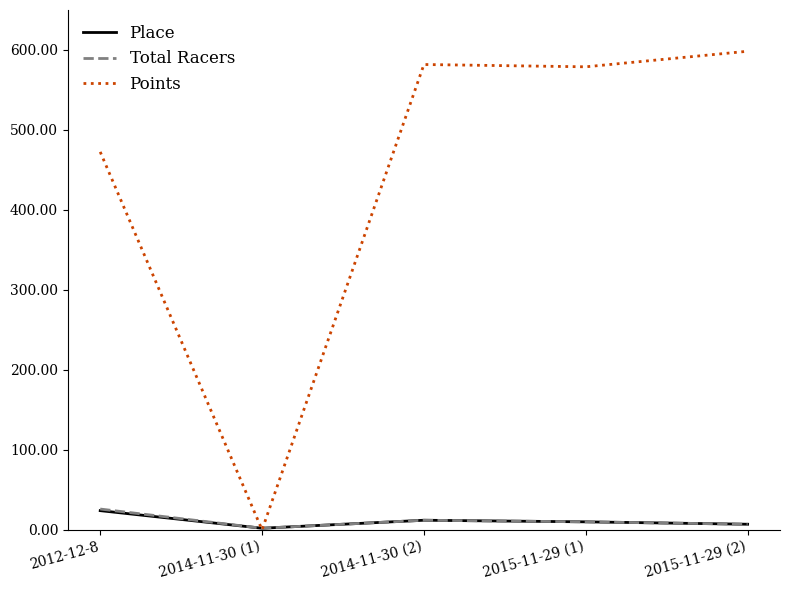

After their last crossing, which series has the higher values: Points or Place?

Points